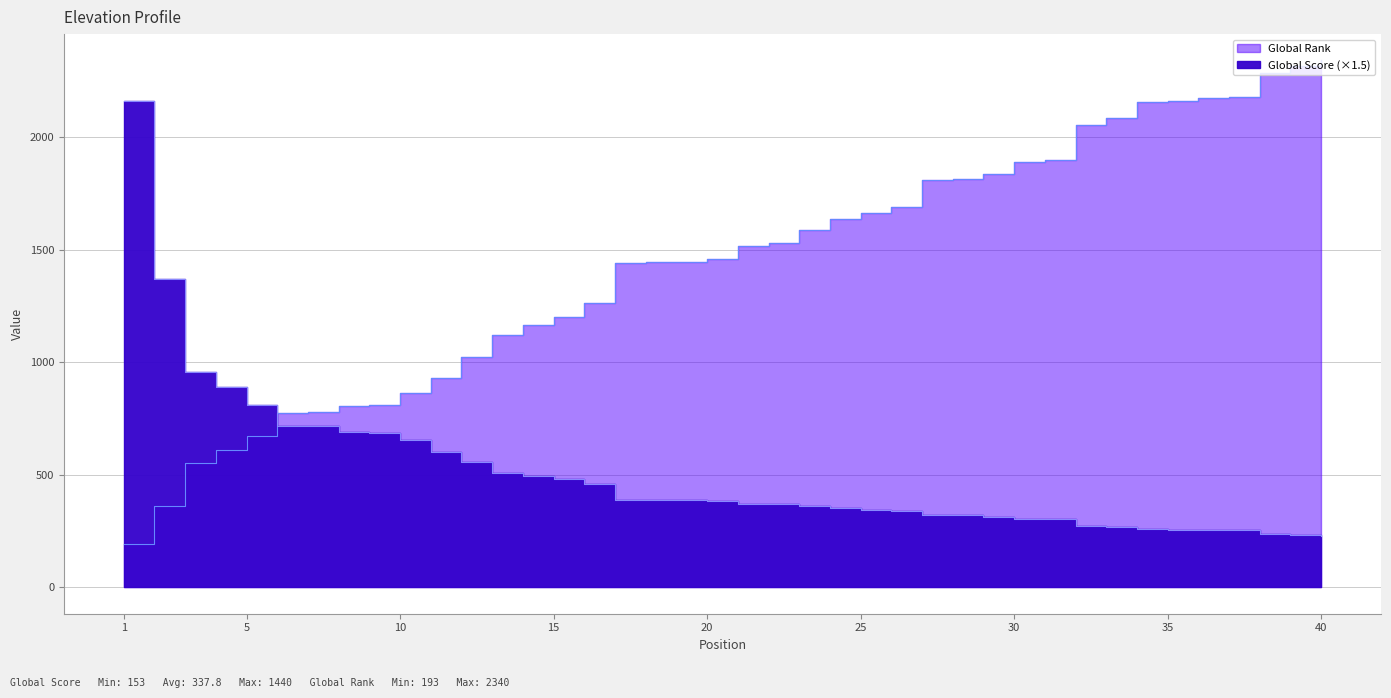

Which label corresponds to the smallest value in the chart?

1